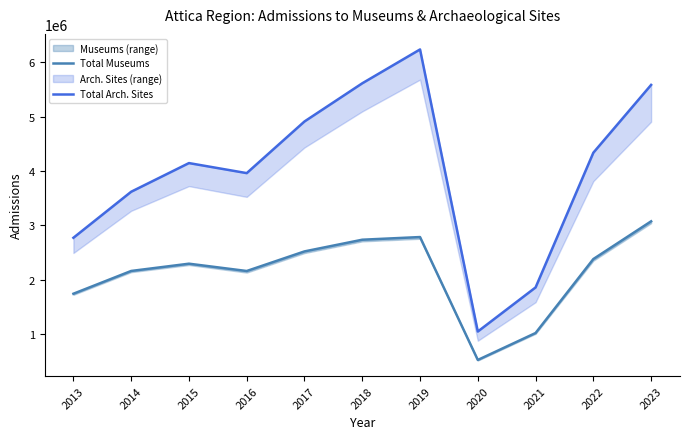

How many lines are shown in the chart?

2